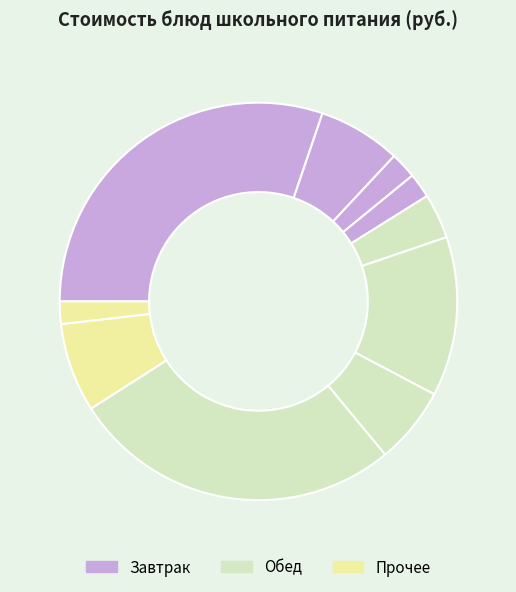

How many slices are in this pie chart?

10